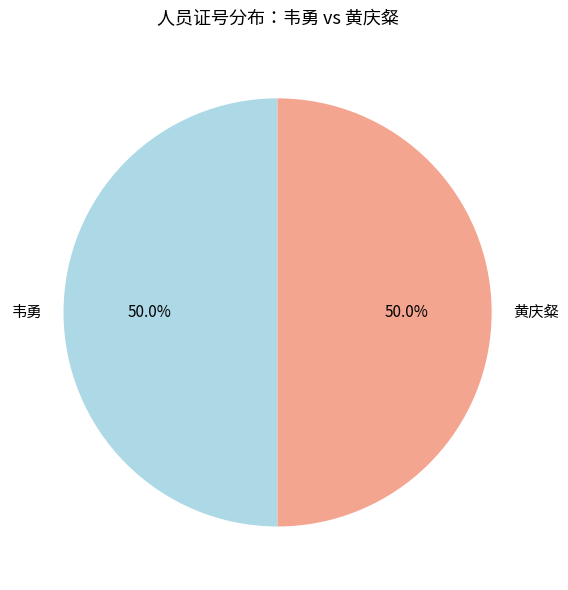

What is the ratio of the value at 韦勇 to the value at 黄庆粲?

1.0